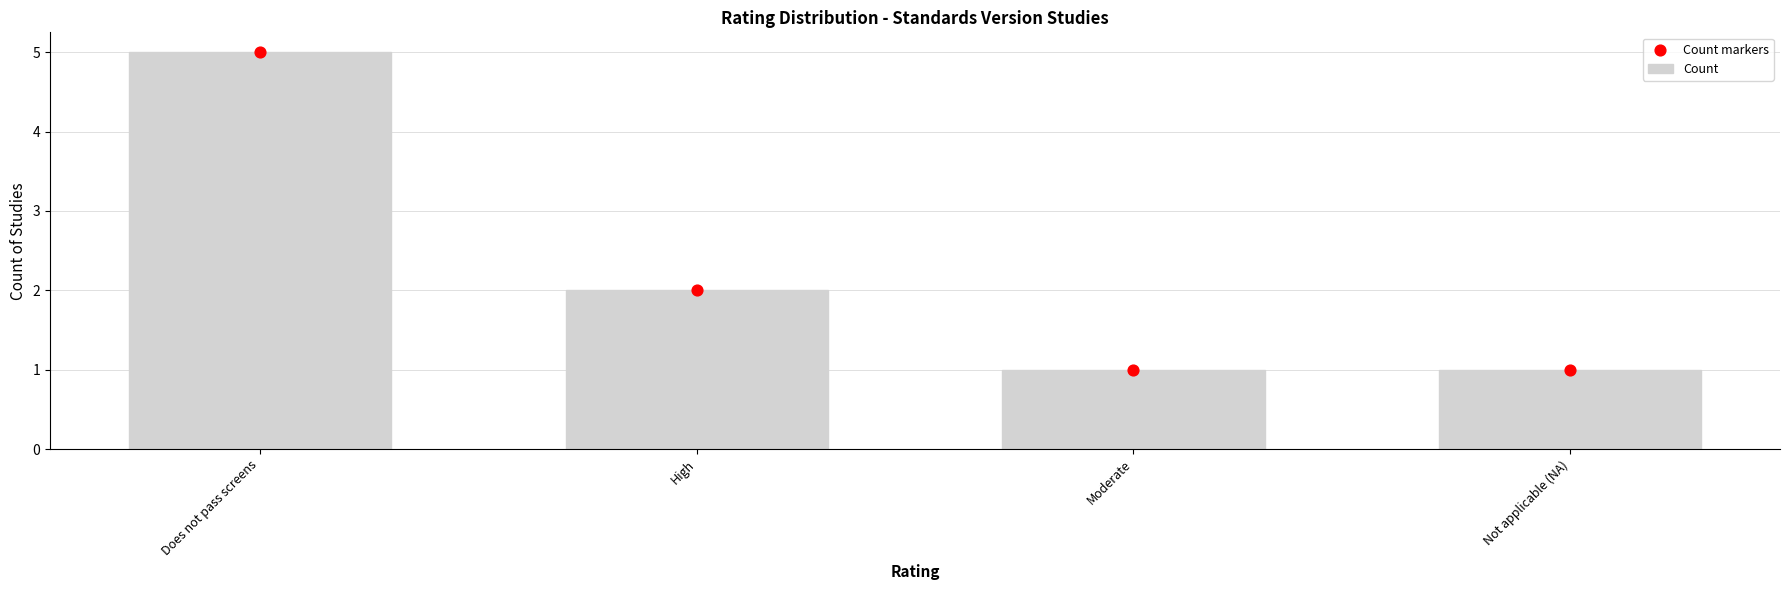

Which series reaches the maximum Y coordinate?

Count